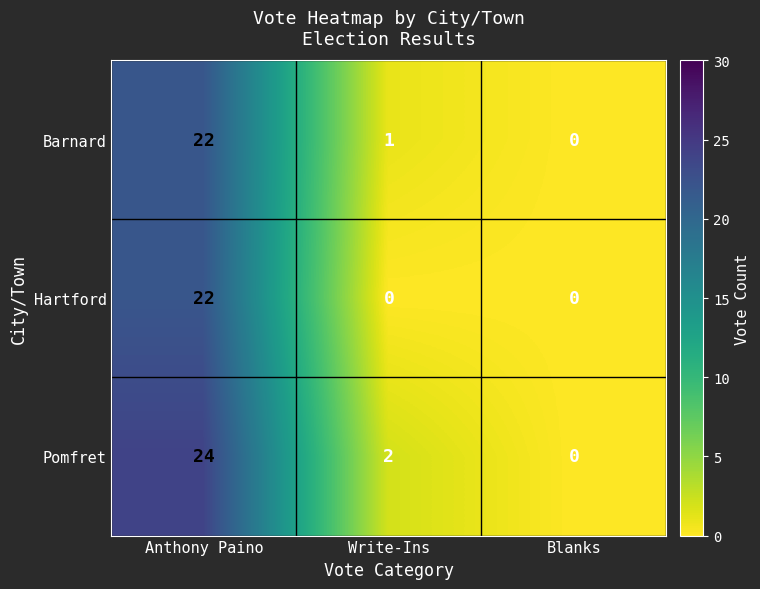

Reading right to left, list all the values displayed in this chart.

Barnard: 0	1	22
Hartford: 0	0	22
Pomfret: 0	2	24